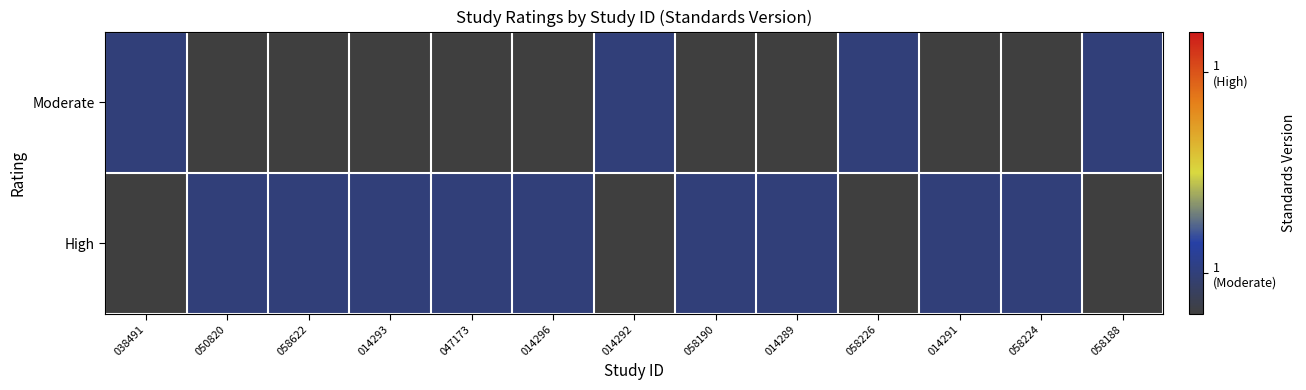

Which has a higher value, 014291 or 038491?

038491